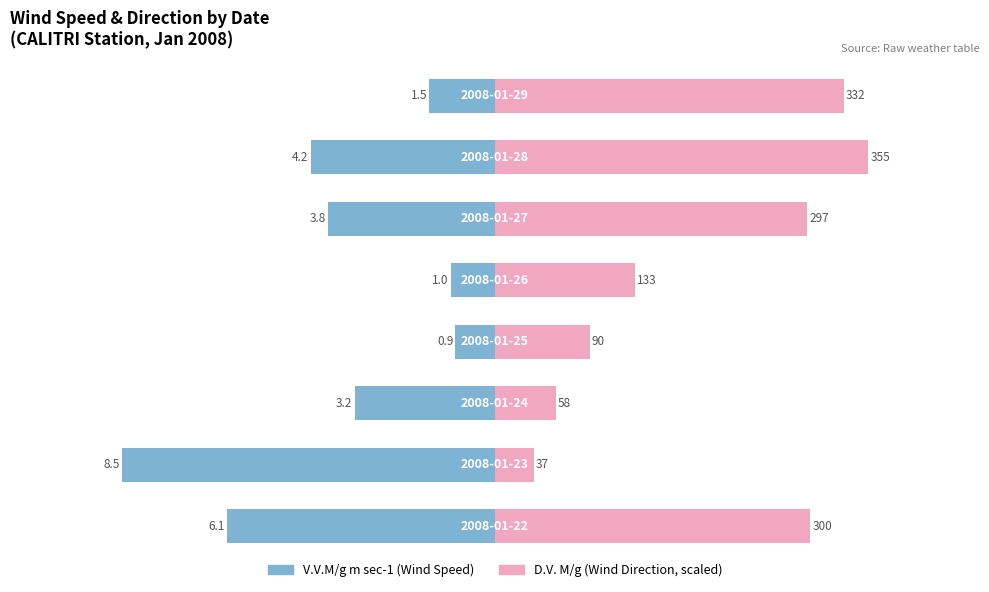

The value of D.V. M/g (scaled) at 0 is 4.0. True or false?

False